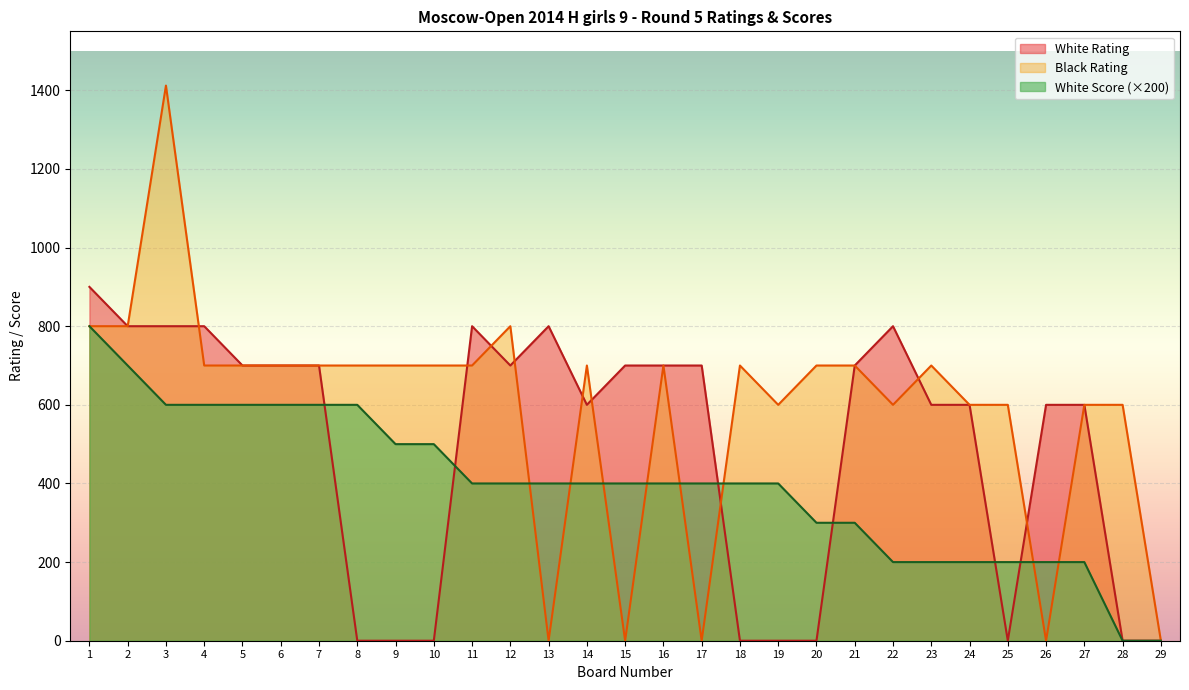

List the labels in order of Black Rating value, largest first.

3, 1, 2, 12, 4, 5, 6, 7, 8, 9, 10, 11, 14, 16, 18, 20, 21, 23, 19, 22, 24, 25, 27, 28, 13, 15, 17, 26, 29